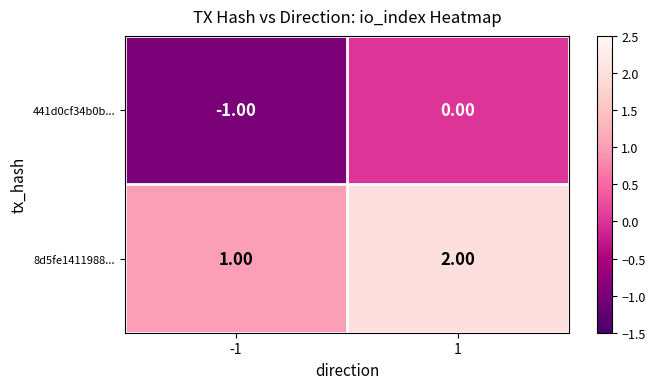

Which series has the largest total across all categories?

8d5fe1411988...